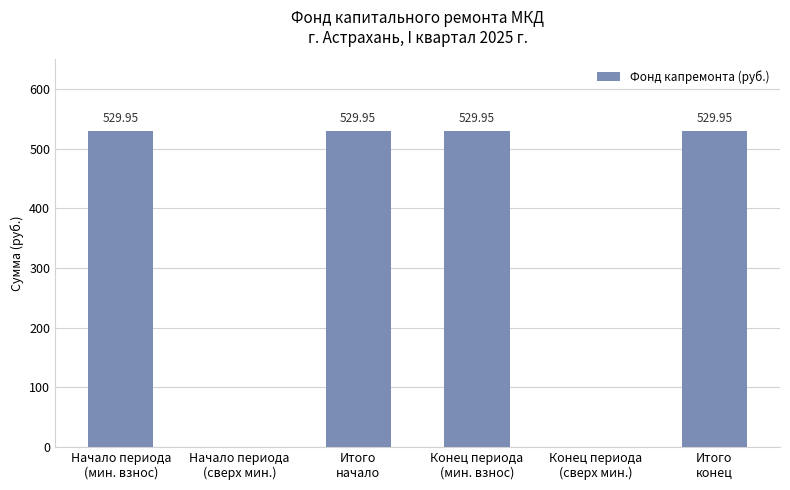

Reading left to right, extract all data points from this chart.

530.0	0.0	530.0	530.0	0.0	530.0